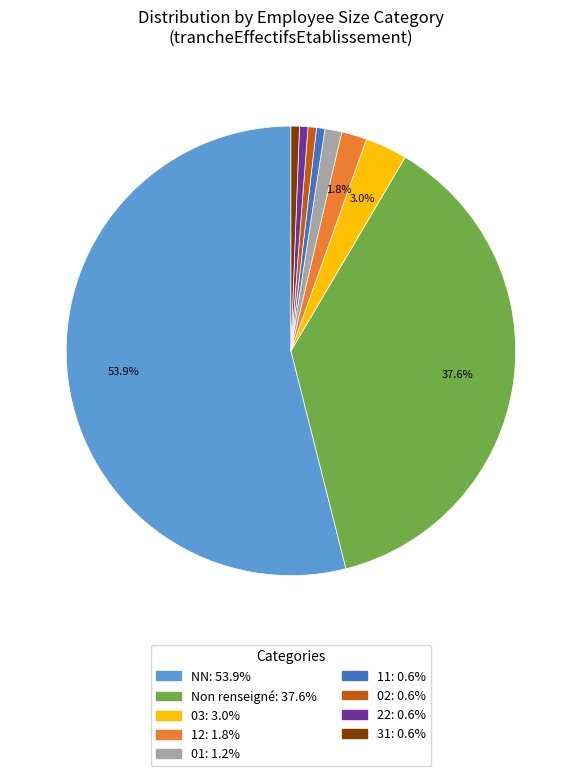

Is there a majority slice in this chart?

Yes